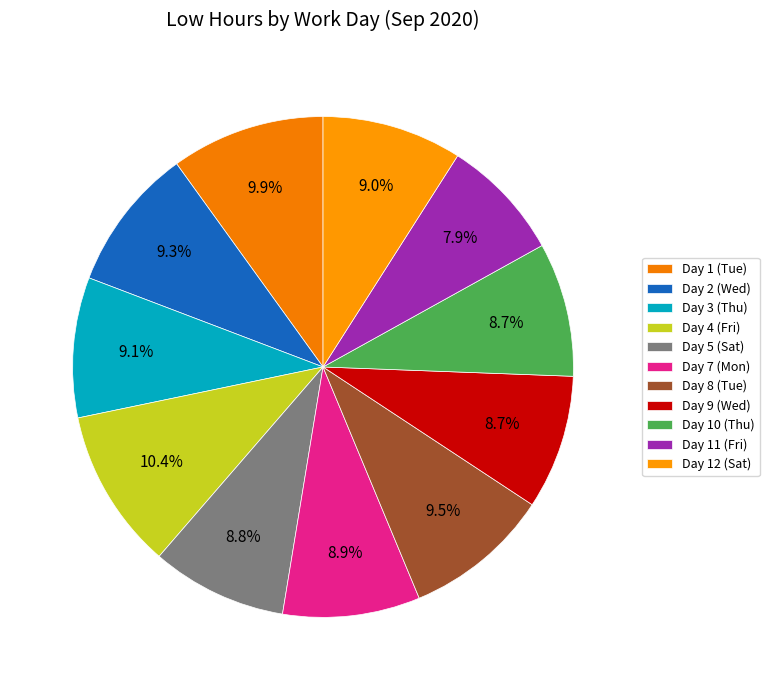

How many slices are in this pie chart?

11